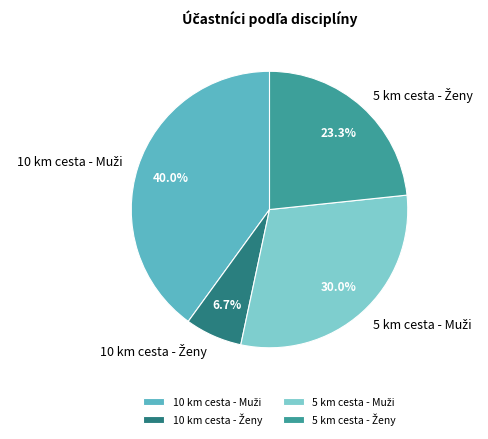

Is there any slice that represents more than half of the pie?

No